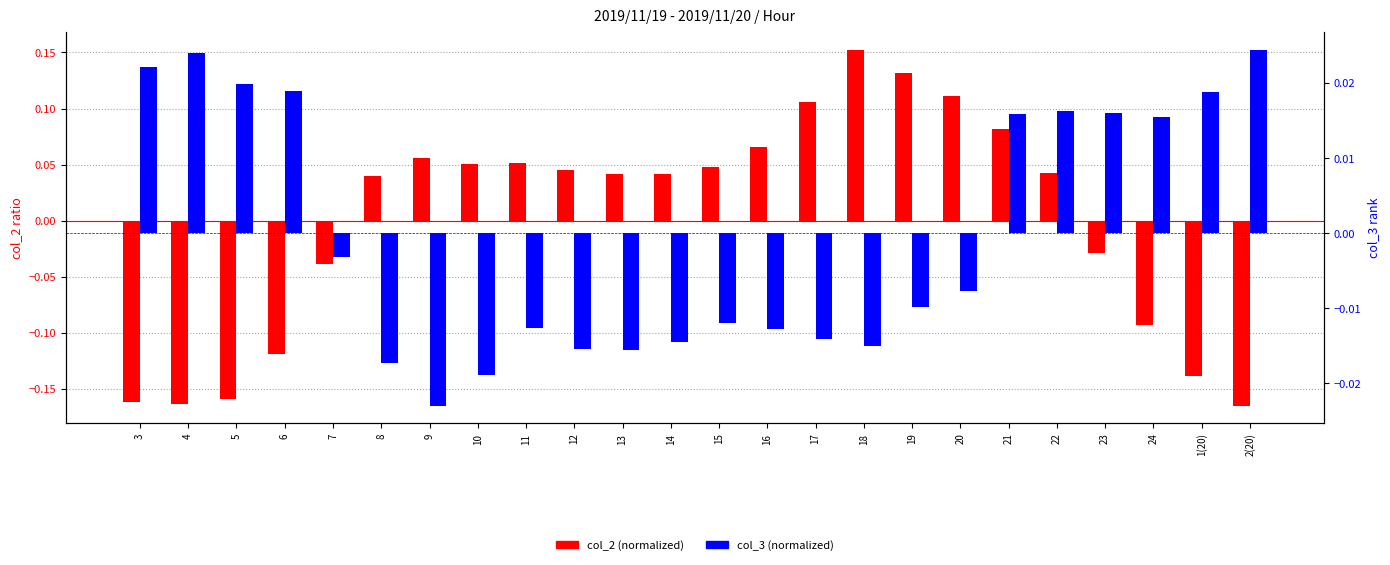

Which series has the widest spread of values?

col_2 (normalized)